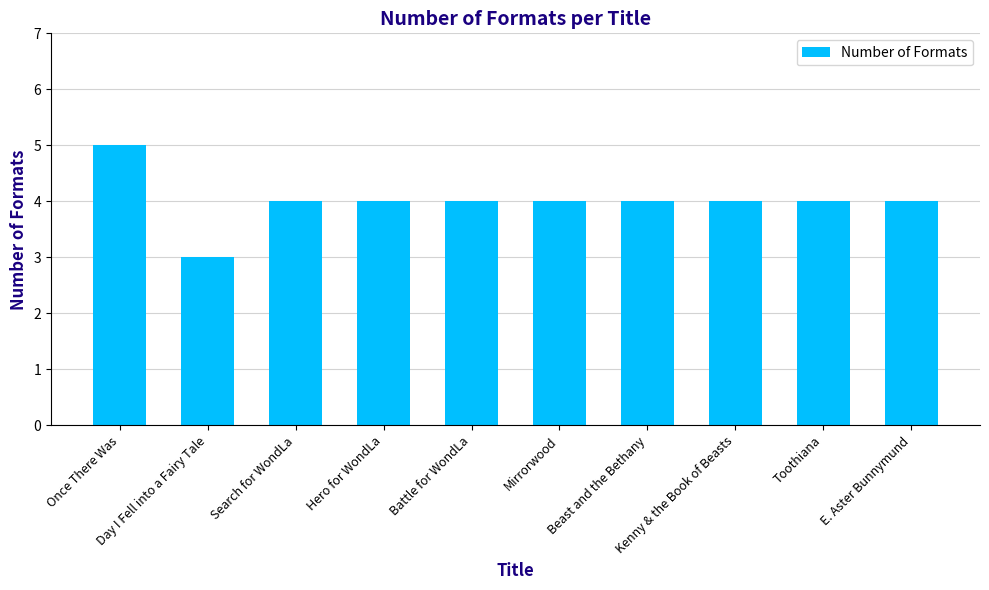

Reading left to right, extract all data points from this chart.

Once There Was=5	Day I Fell into a Fairy Tale=3	Search for WondLa=4	Hero for WondLa=4	Battle for WondLa=4	Mirrorwood=4	Beast and the Bethany=4	Kenny & the Book of Beasts=4	Toothiana=4	E. Aster Bunnymund=4